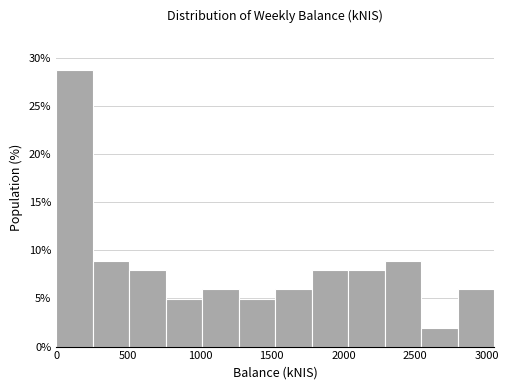

Reading left to right, transcribe this chart: for each bar, give the range it covers on the x-axis and its height. Neither the bar edges nor the heights are printed on the chart, so give them approximately, as read against the axes.

0 to 250: 28.5
250 to 500: 9.0
500 to 750: 8.0
750 to 1000: 5.0
1000 to 1250: 6.0
1250 to 1500: 5.0
1500 to 1800: 6.0
1800 to 2050: 8.0
2050 to 2300: 8.0
2300 to 2550: 9.0
2550 to 2800: 2.0
2800 to 3050: 6.0